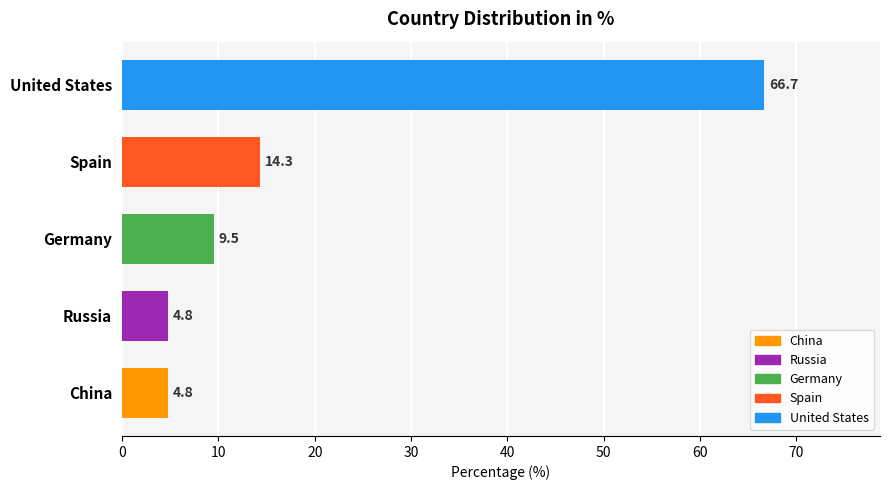

What is the ratio of the value at Russia to the value at China?

1.0